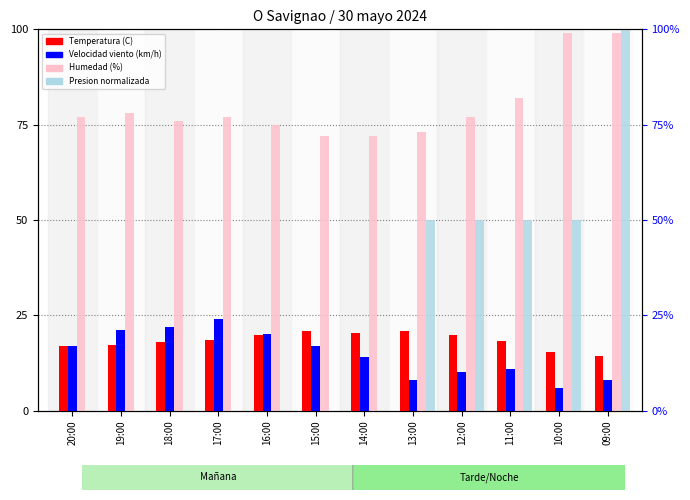

What is the label of the 12th bar from the left?

09:00